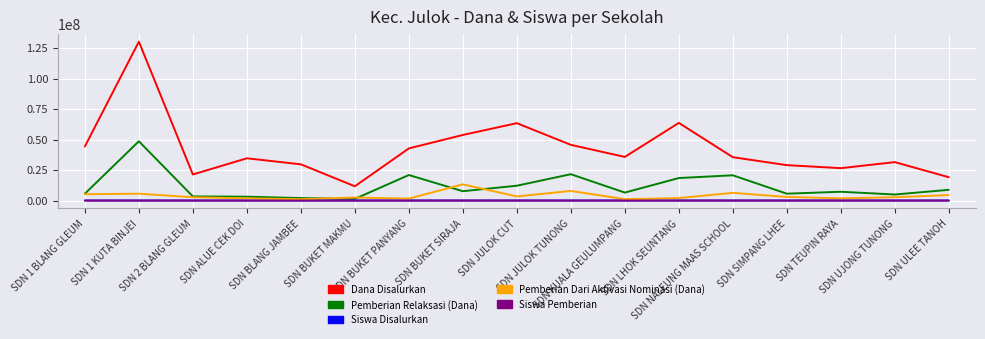

Which series has the largest total across all categories?

Dana Disalurkan